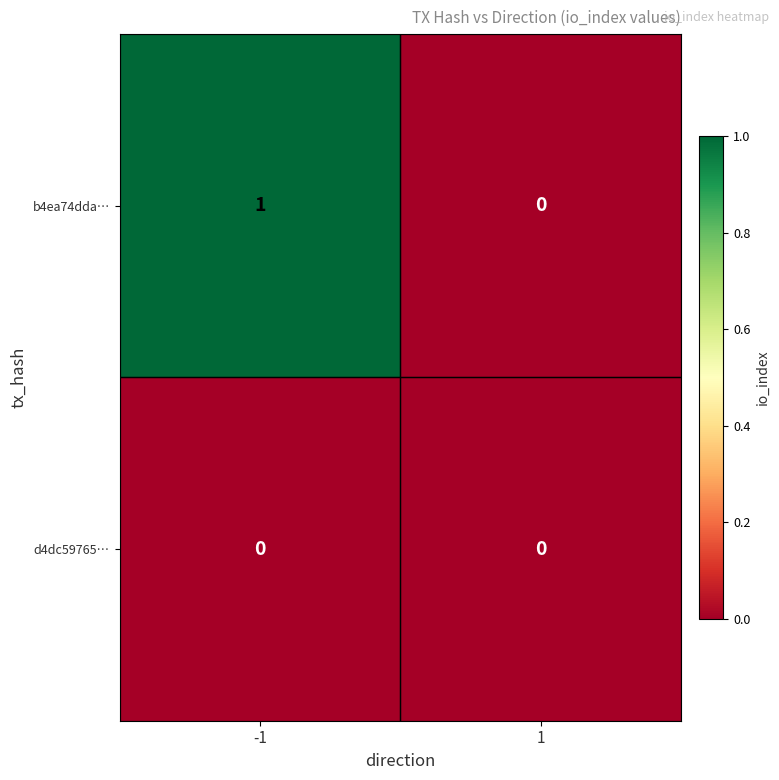

Rank the categories by b4ea74dda… value from highest to lowest.

-1, 1